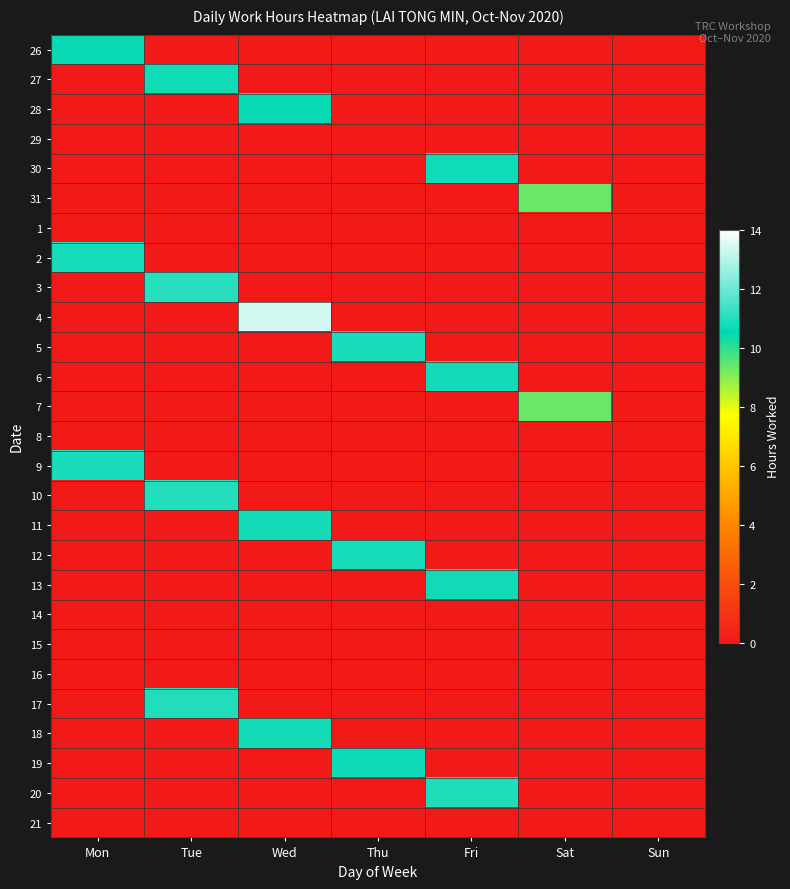

Which has a higher value, Fri or Mon?

Mon